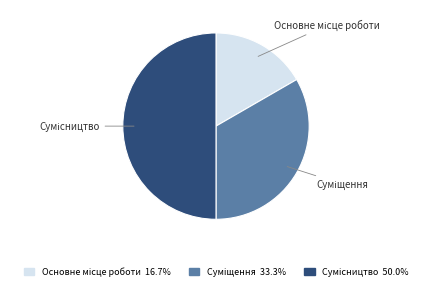

To the nearest percent, what percentage of the pie is Сумісництво?

50%